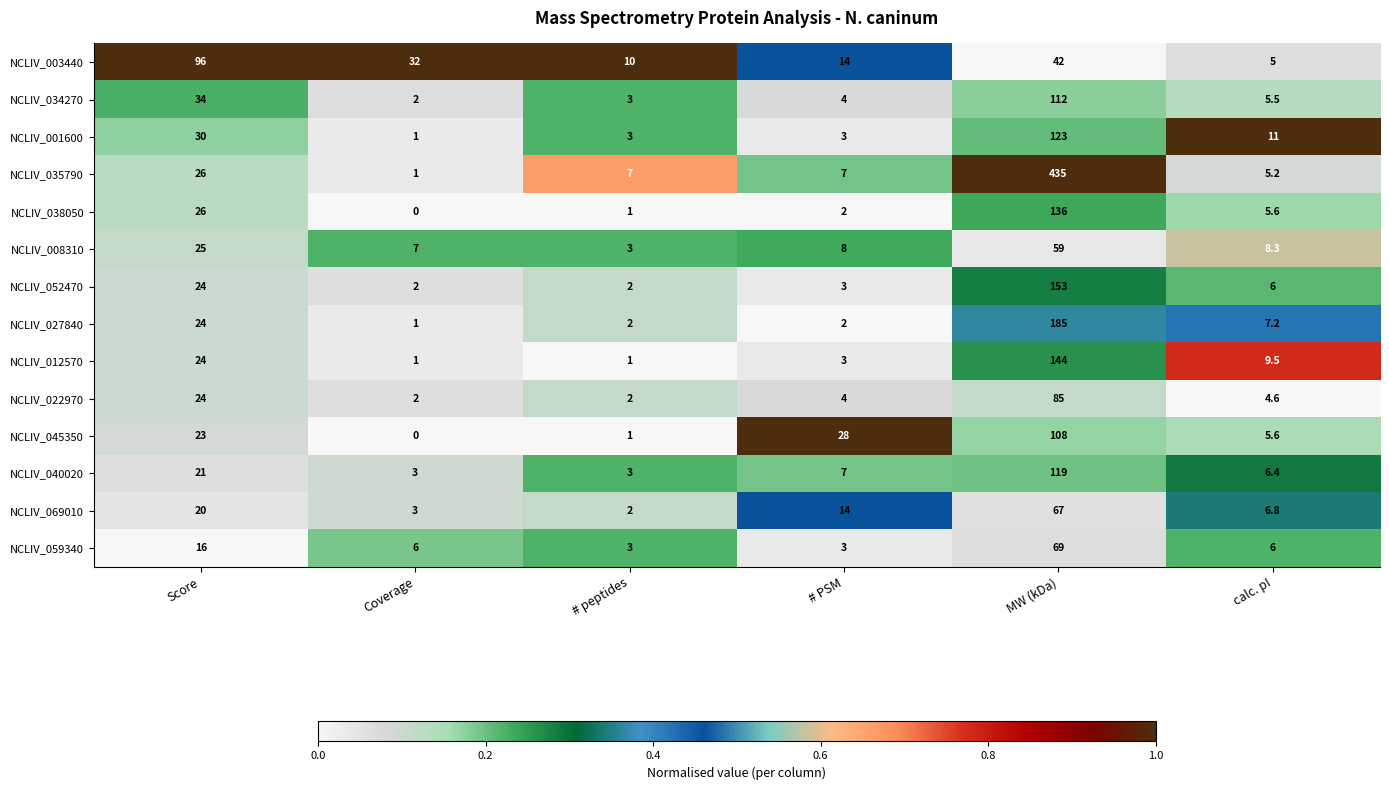

Rank the series by their maximum value, from lowest to highest.

NCLIV_008310, NCLIV_069010, NCLIV_059340, NCLIV_022970, NCLIV_003440, NCLIV_045350, NCLIV_034270, NCLIV_040020, NCLIV_001600, NCLIV_038050, NCLIV_012570, NCLIV_052470, NCLIV_027840, NCLIV_035790